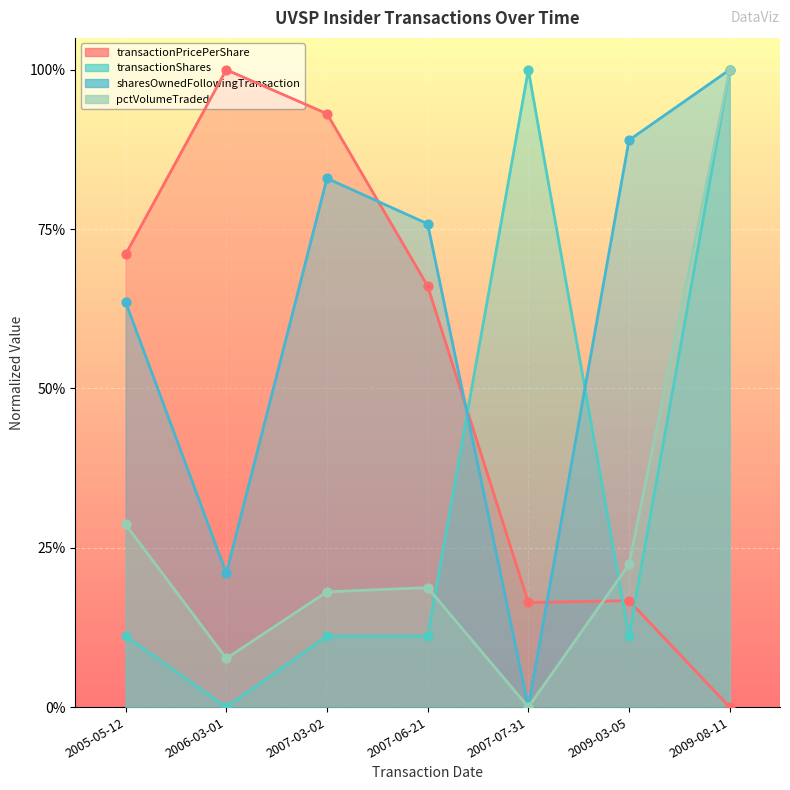

What is the total value across all series at 2009-08-11?

3.0